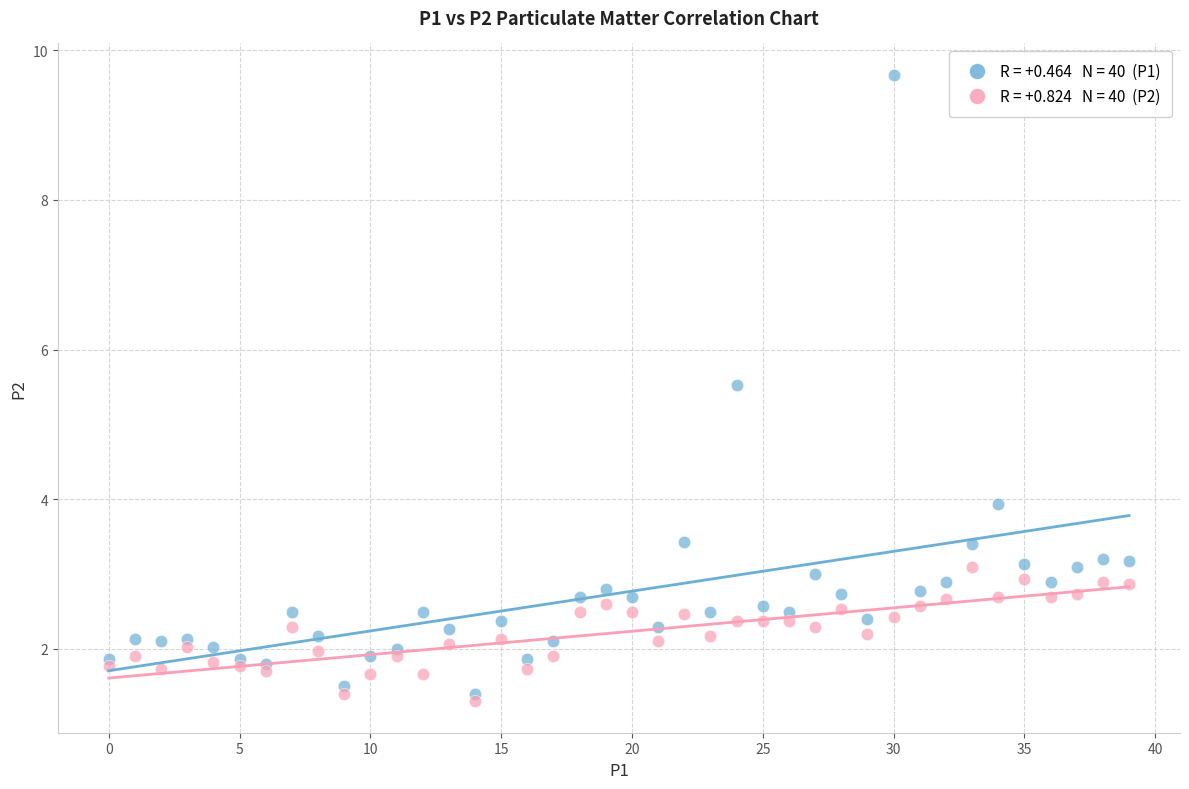

Across all series, what Y value is closest to 5?

5.5